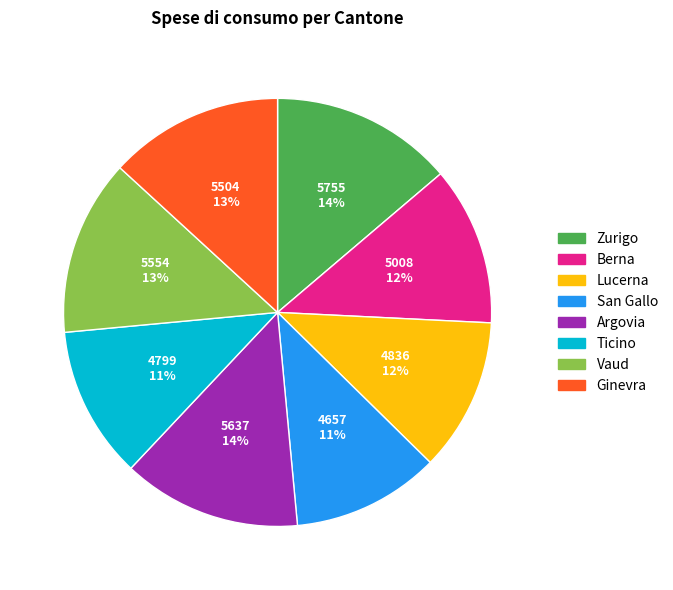

To the nearest percent, what is the difference between the largest and smallest slice percentages?

3%